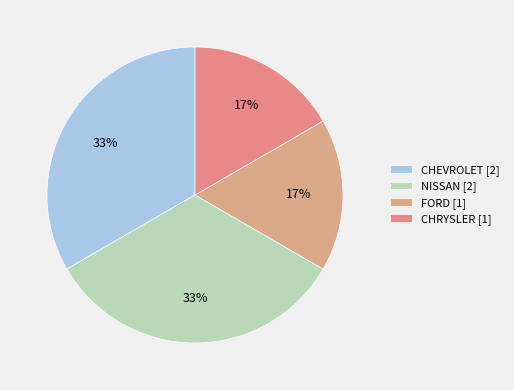

Does any single category account for the majority?

No